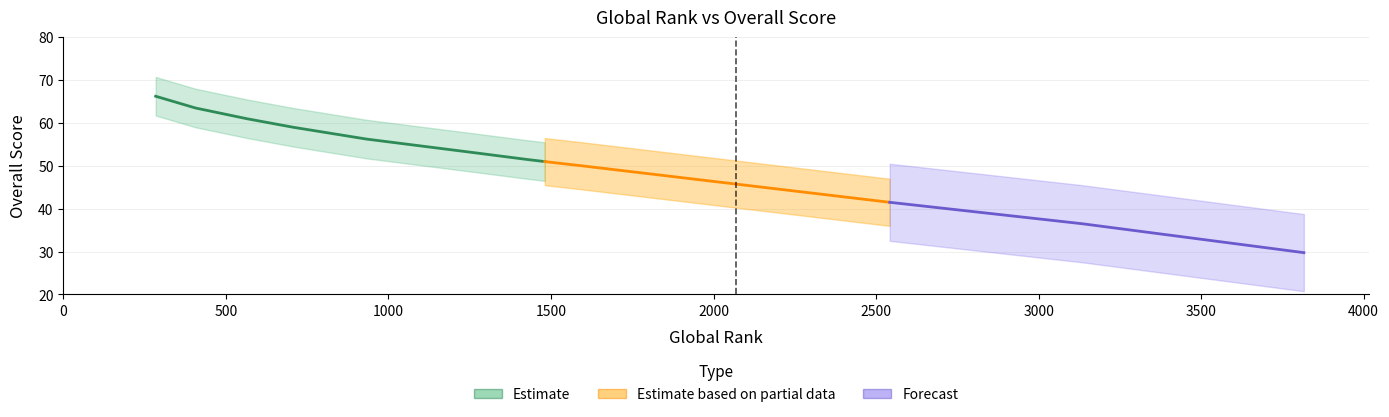

How many categories are shown in the chart?

12